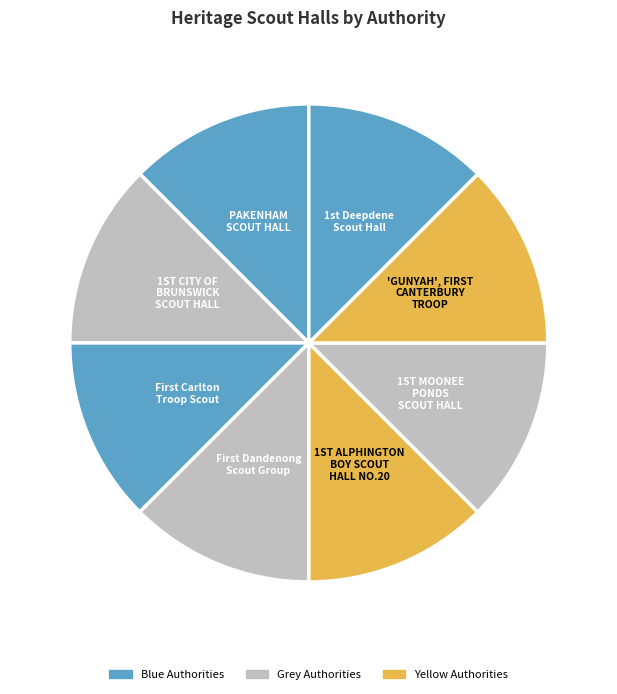

Count the number of slices in the pie.

8